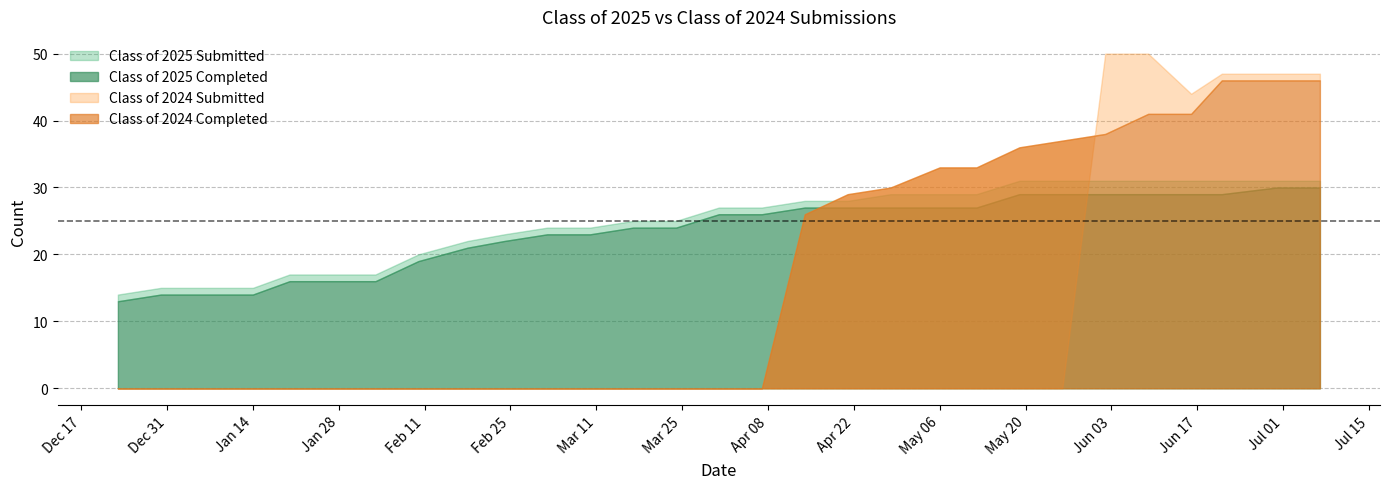

Is it true that Class of 2024 Completed equals 0 at 03/10/2025?

True